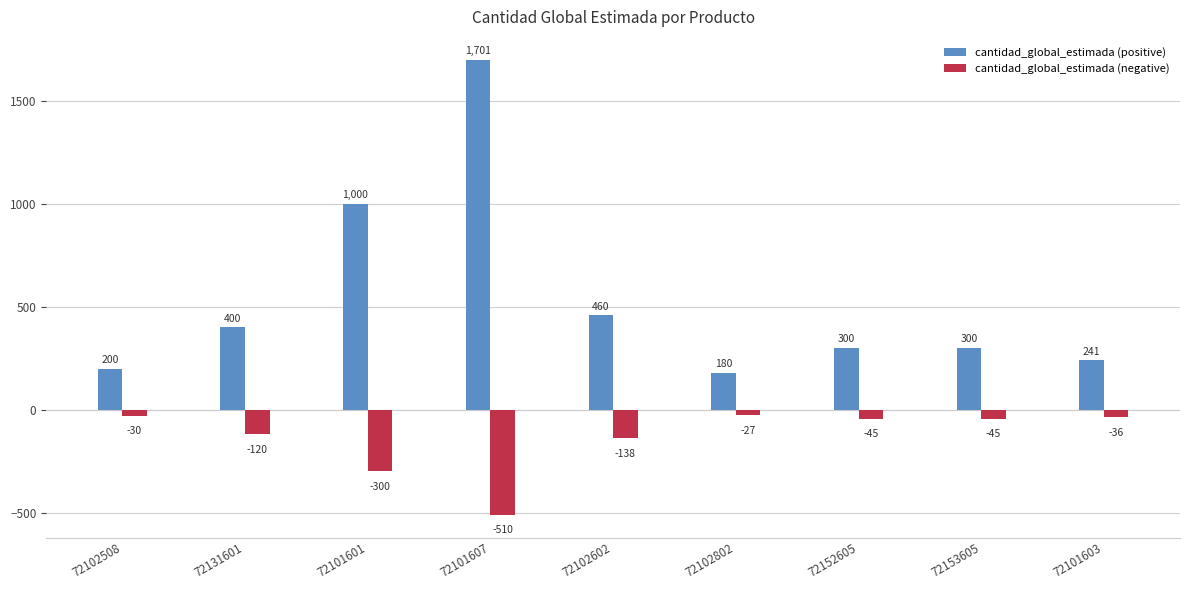

What value does the cantidad_global_estimada (negative) series have at 72102508?

-30.0